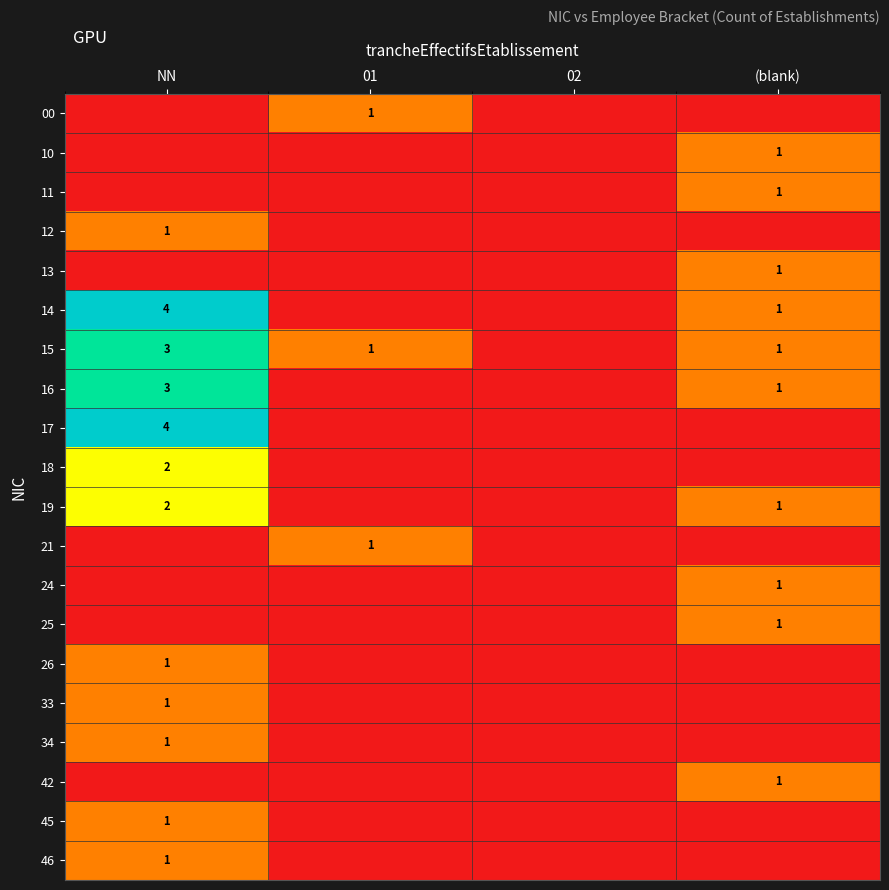

True or false: 13 has a value of 0 at (blank).

False